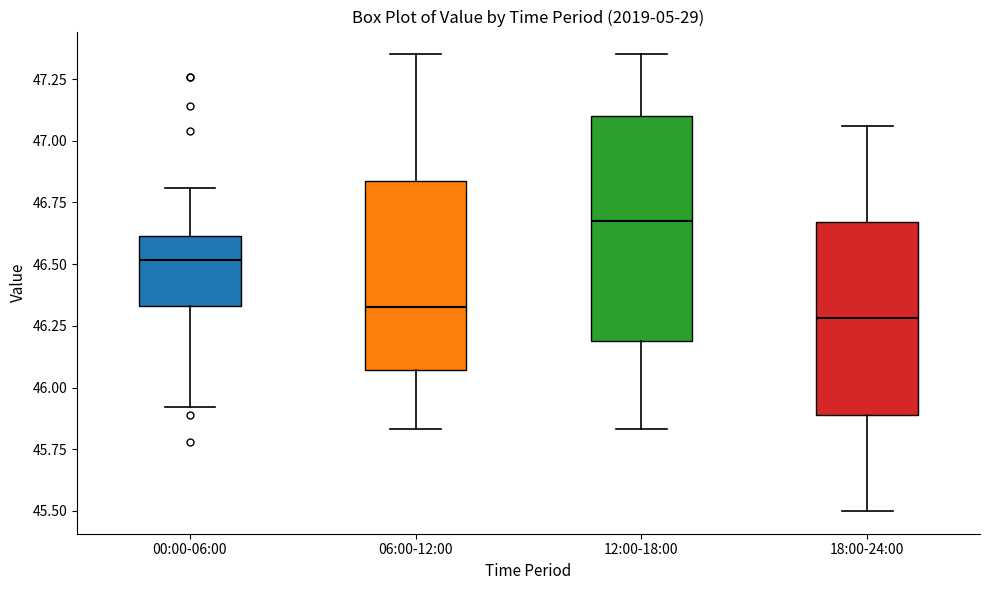

Where is the upper edge of the box for 18:00-24:00 on the y-axis? The values are not printed on the chart, so give them approximately, as read against the axis.

46.65